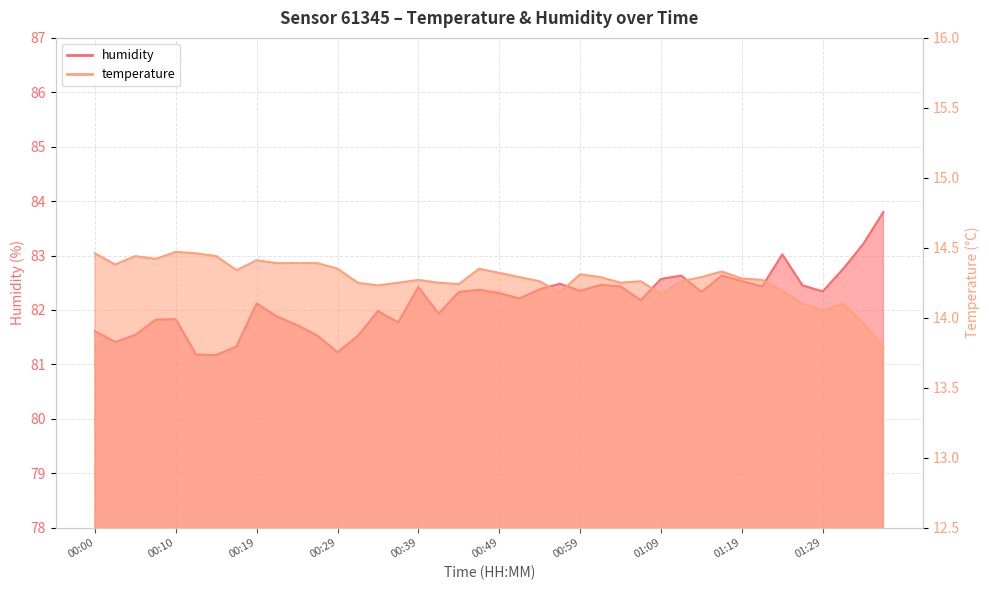

At which category is the sum across all series the highest?

01:36